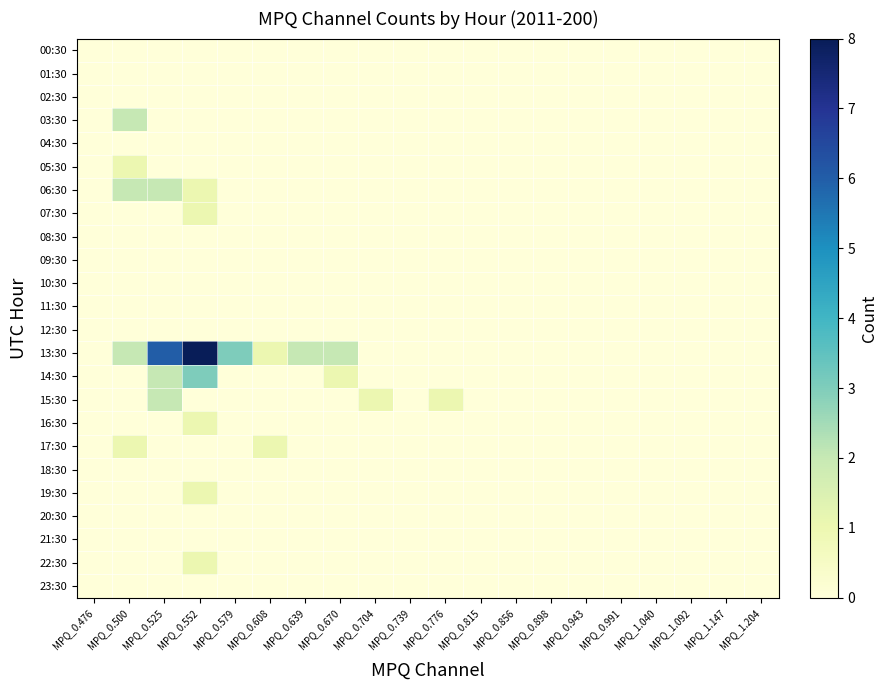

At which category is the sum across all series the highest?

MPQ_0.552